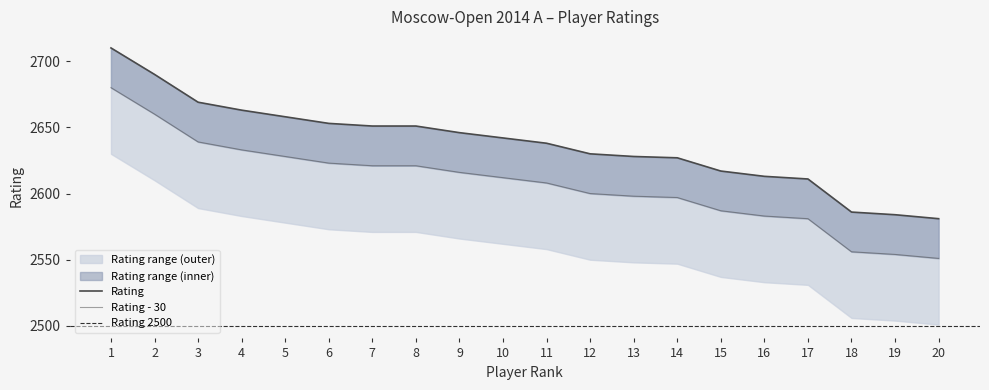

The value at 7 is 799. True or false?

False